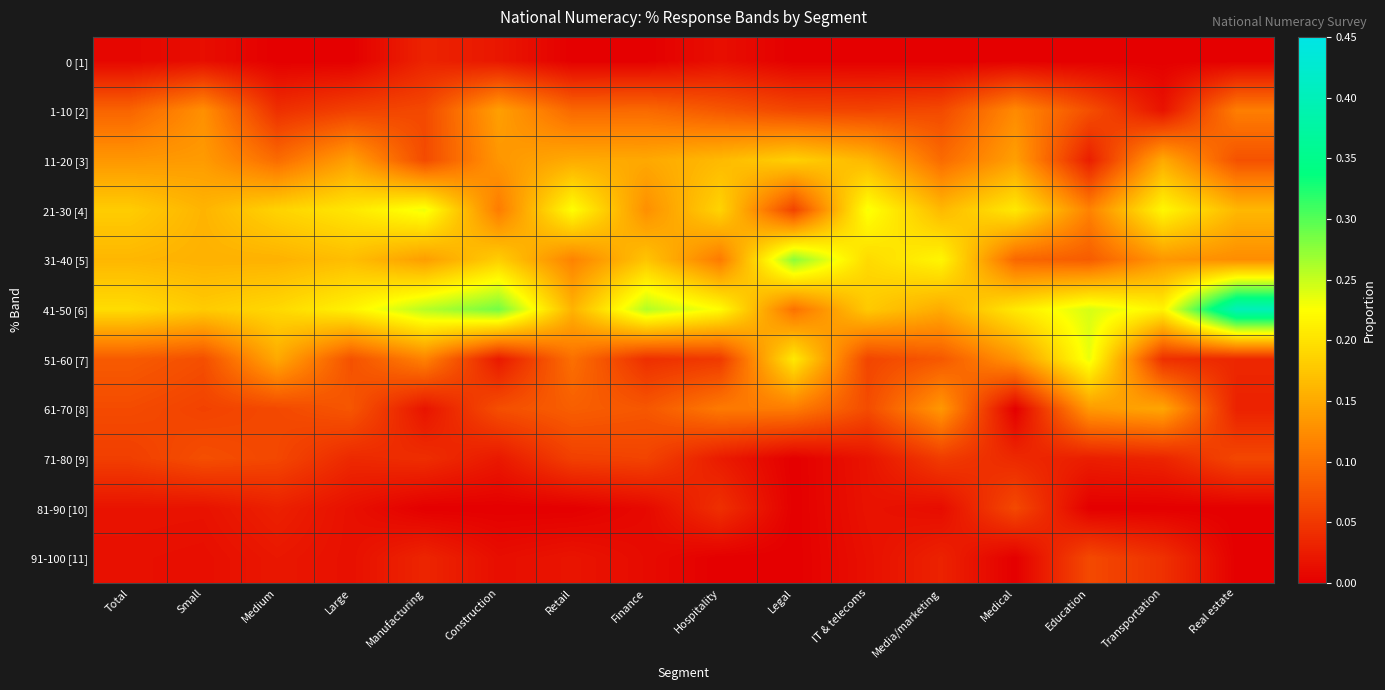

How many series are shown in this chart?

11